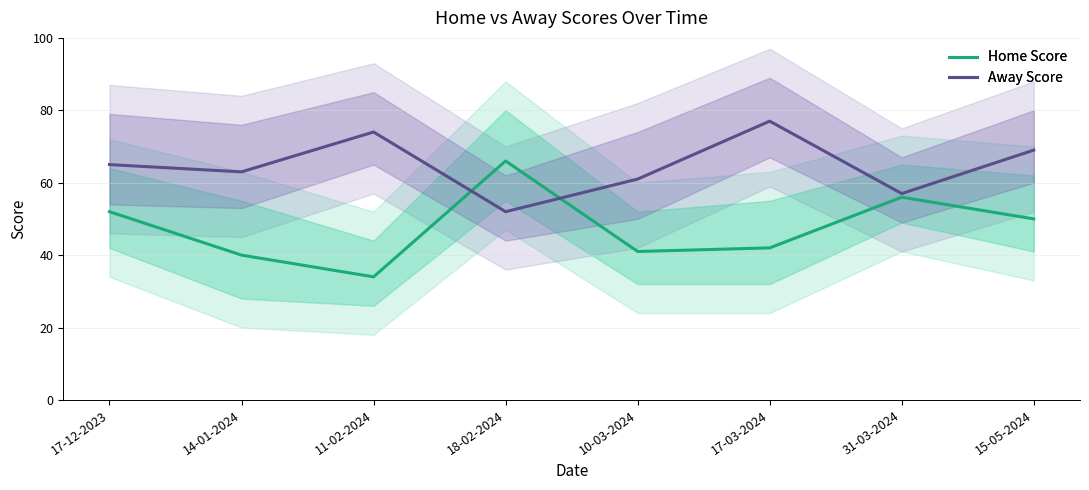

Which has a higher value, 10-03-2024 or 17-03-2024?

17-03-2024